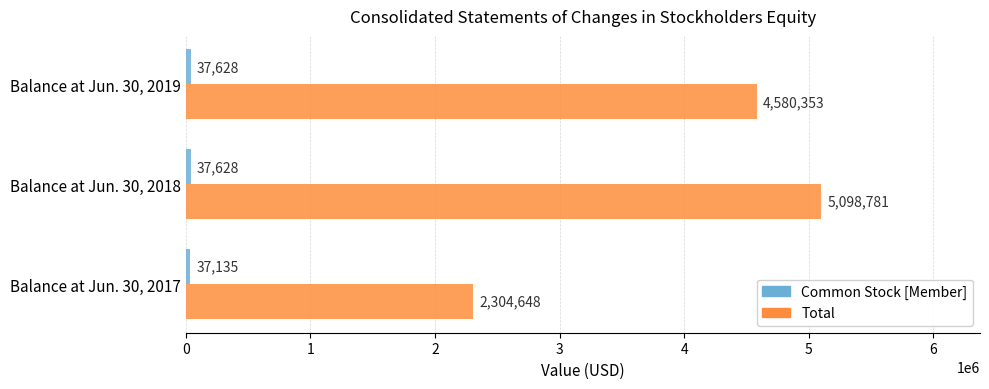

How many Total values are between 2304648 and 5098781?

3